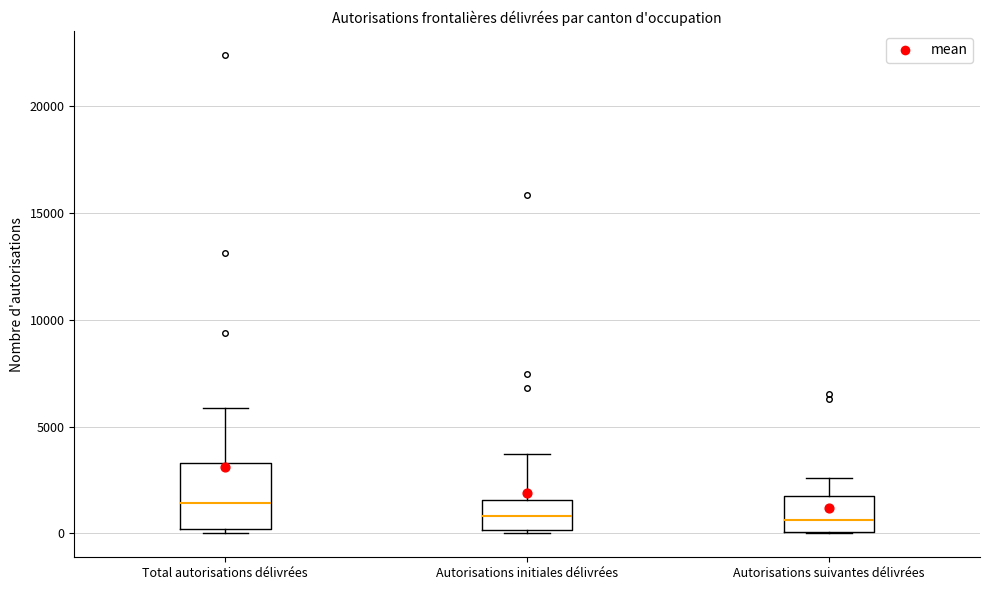

Reading left to right, read every box against the y-axis: the position of its median line, the range the box covers, and the ends of its whiskers. The values are not printed on the chart, so give them approximately, as read against the axis.

Total autorisations délivrées: median 1500, box 0 to 3500, whiskers 0 (just below the box's lower edge) to 6000
Autorisations initiales délivrées: median 1000, box 0 to 1500, whiskers 0 to 3500
Autorisations suivantes délivrées: median 500, box 0 to 2000, whiskers 0 to 2500